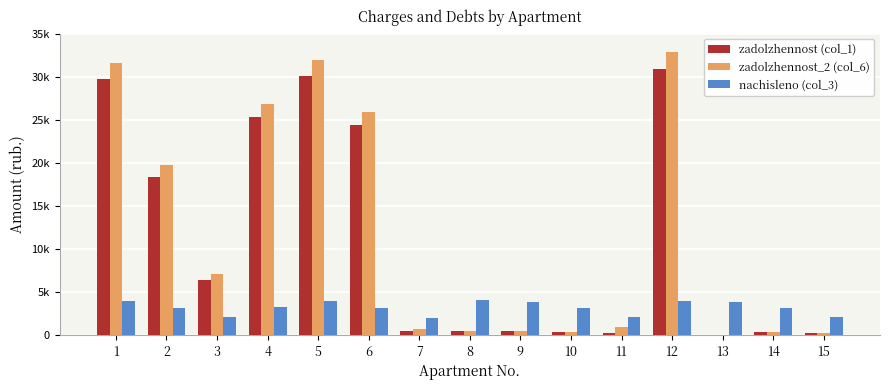

The value of nachisleno (col_3) at 15 is 3655.5. True or false?

False